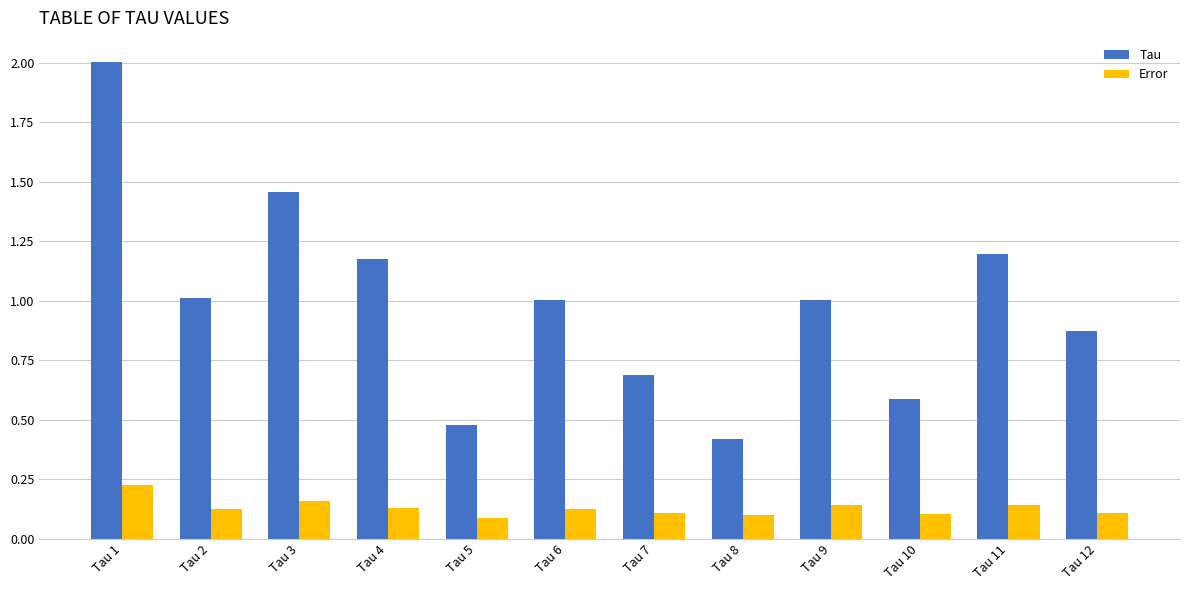

Which series has the widest spread of values?

Tau